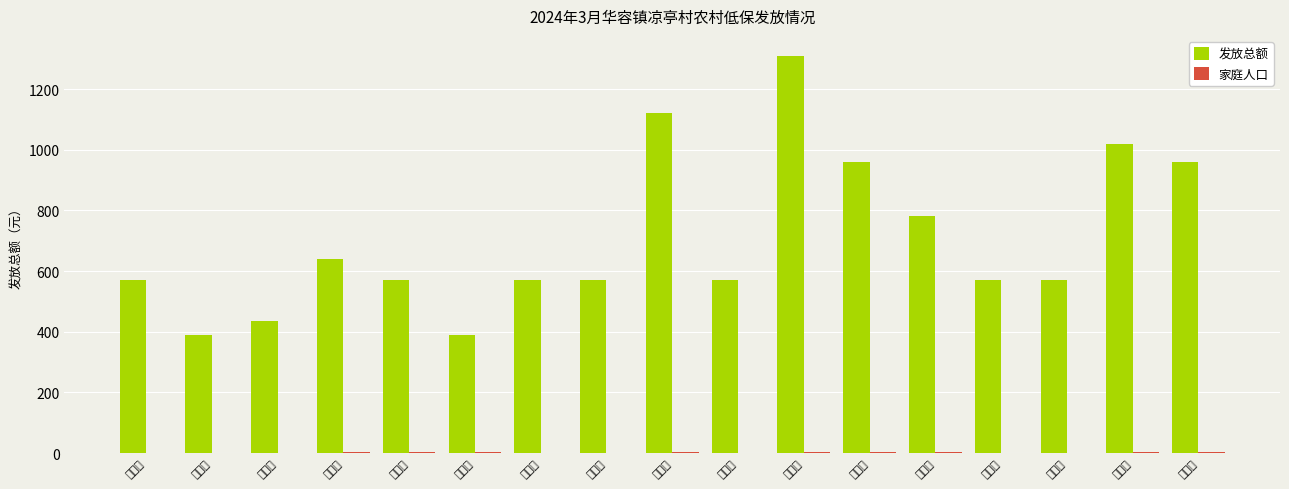

What position from the left is 赵江成?

15